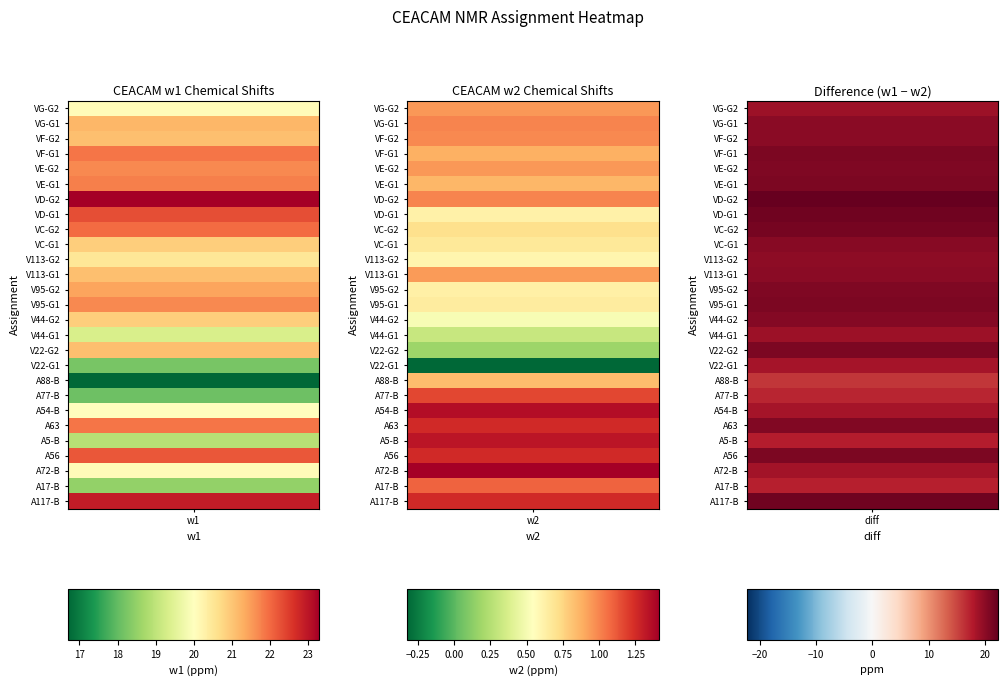

What is the smallest value displayed?

-0.3